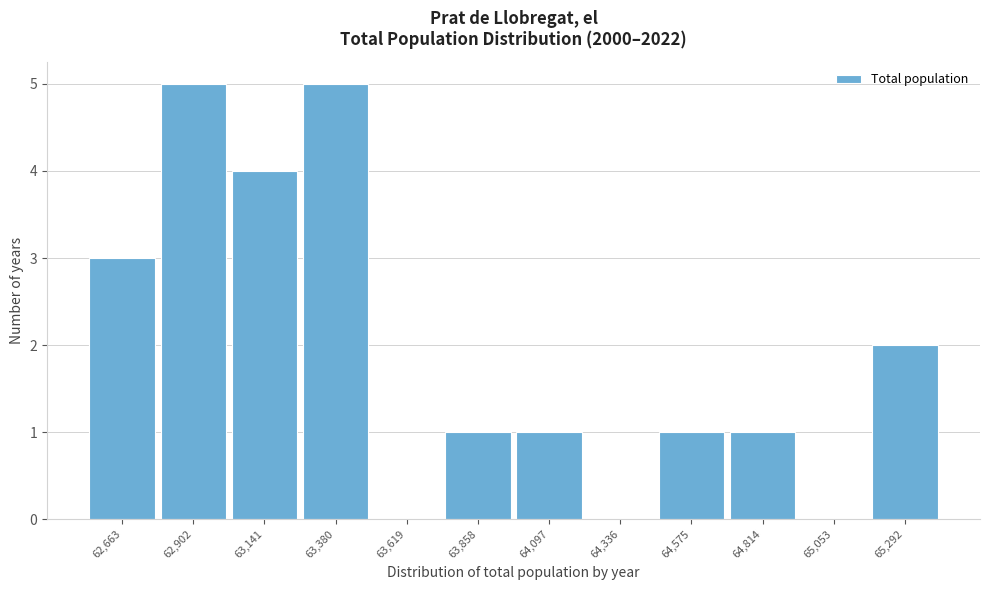

Reading right to left, what are all the values shown in this chart?

65,292=2	65,053=0	64,814=1	64,575=1	64,336=0	64,097=1	63,858=1	63,619=0	63,380=5	63,141=4	62,902=5	62,663=3